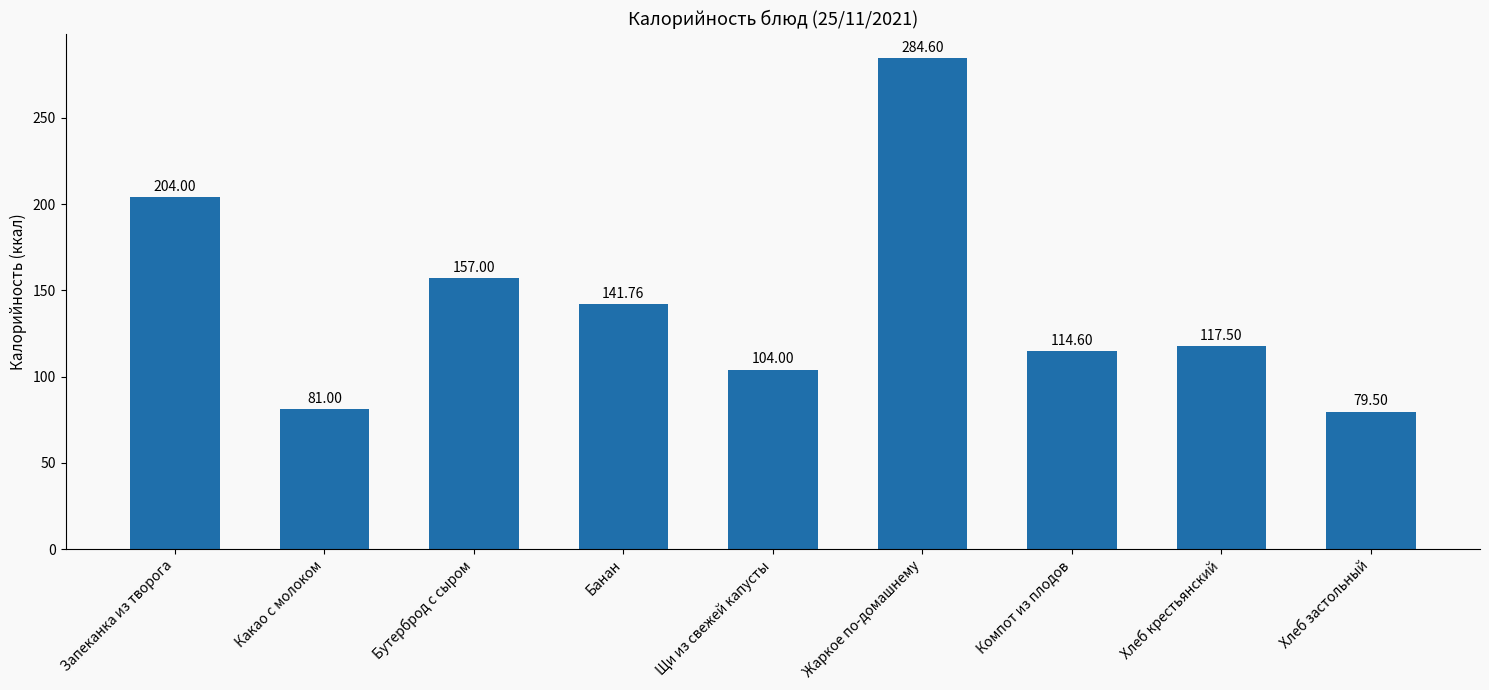

Are the bars grouped side by side (vs. stacked)?

No